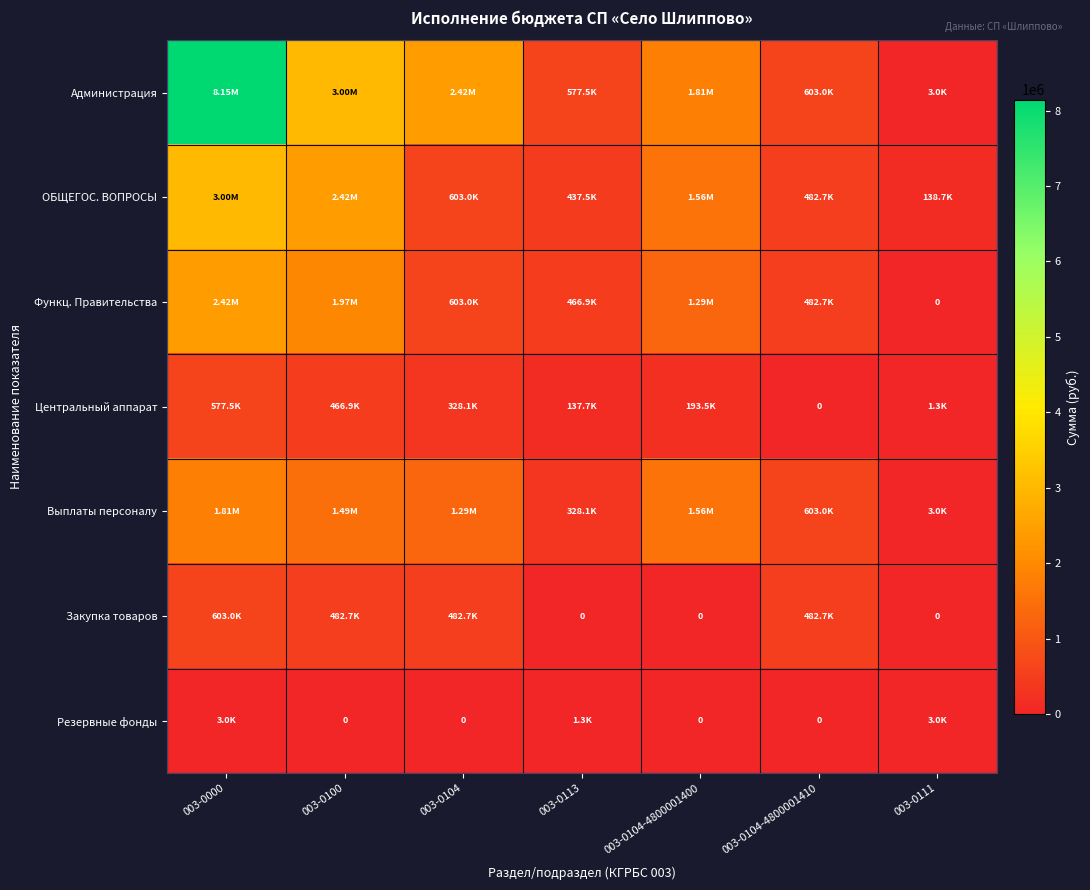

Rank the series by their maximum value, from highest to lowest.

Администрация, ОБЩЕГОС. ВОПРОСЫ, Функц. Правительства, Выплаты персоналу, Закупка товаров, Центральный аппарат, Резервные фонды